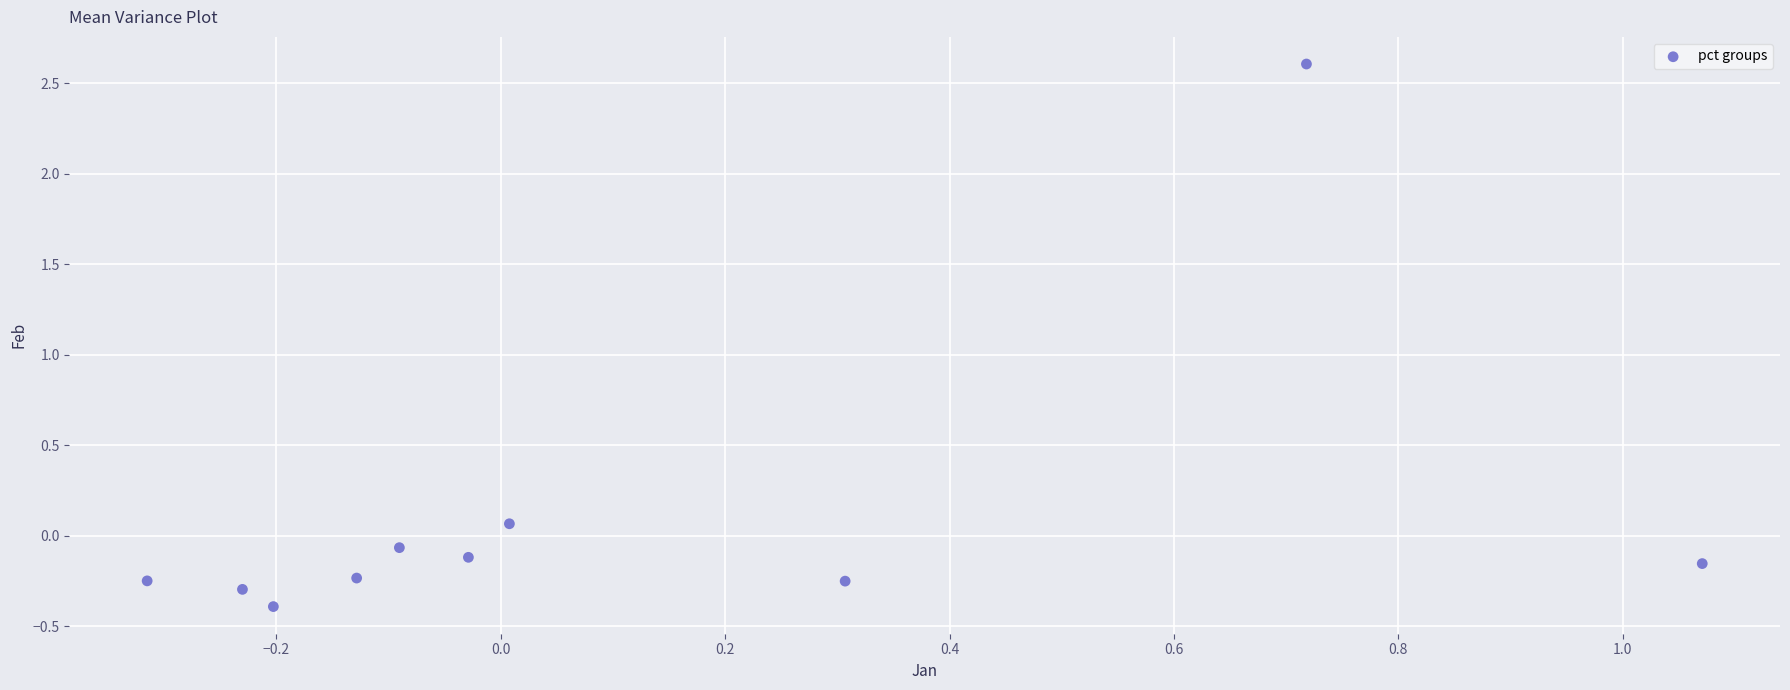

What is the range of Y values (max minus min)?

3.0